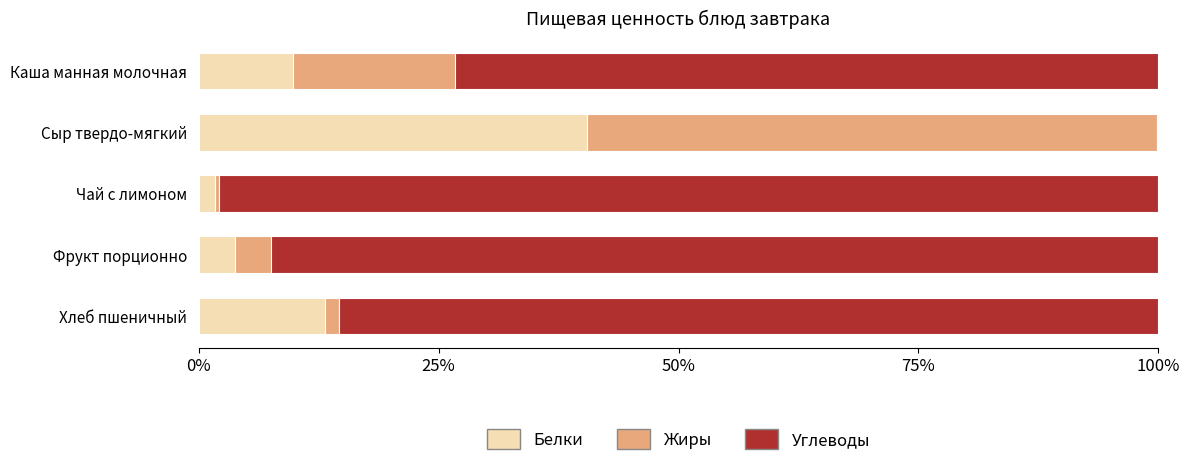

What value does the Белки series have at Каша манная молочная?

9.9